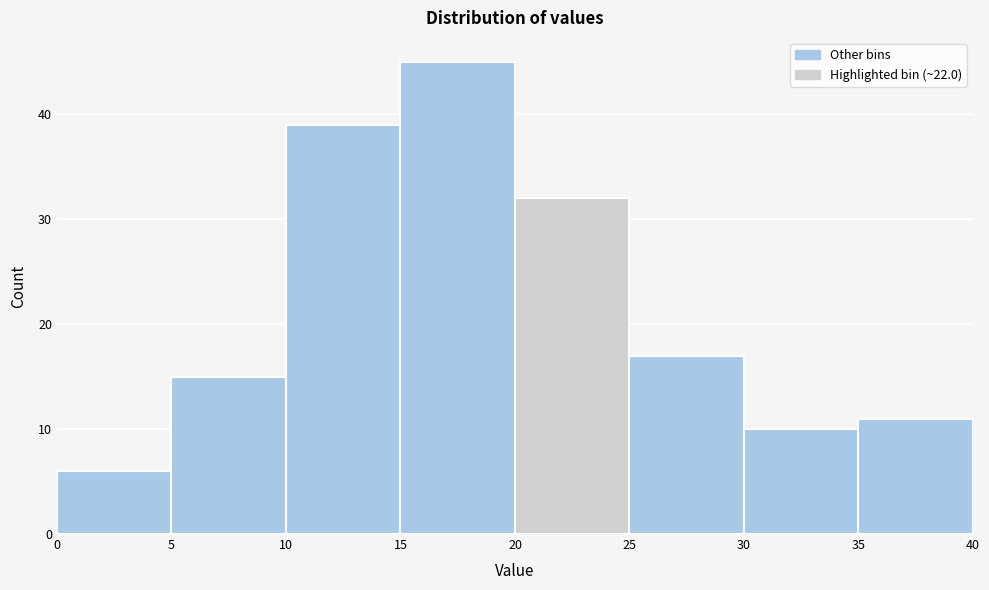

How tall is the bar that spans 0 to 5 on the x-axis? The values are not printed on the chart, so give them approximately, as read against the axis.

6